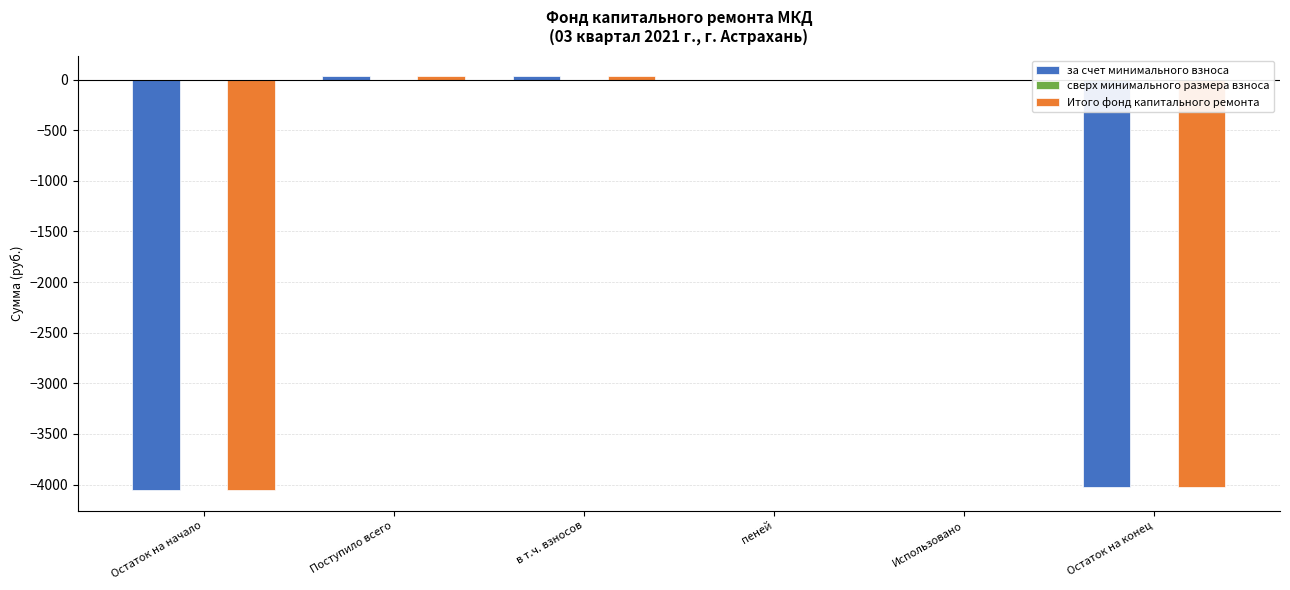

Reading right to left, transcribe all the data shown in this chart.

за счет минимального взноса: Остаток на конец=-4021.3	Использовано=0.0	пеней=0.0	в т.ч. взносов=32.3	Поступило всего=32.3	Остаток на начало=-4053.6
Итого фонд капитального ремонта: Остаток на конец=-4021.3	Использовано=0.0	пеней=0.0	в т.ч. взносов=32.3	Поступило всего=32.3	Остаток на начало=-4053.6